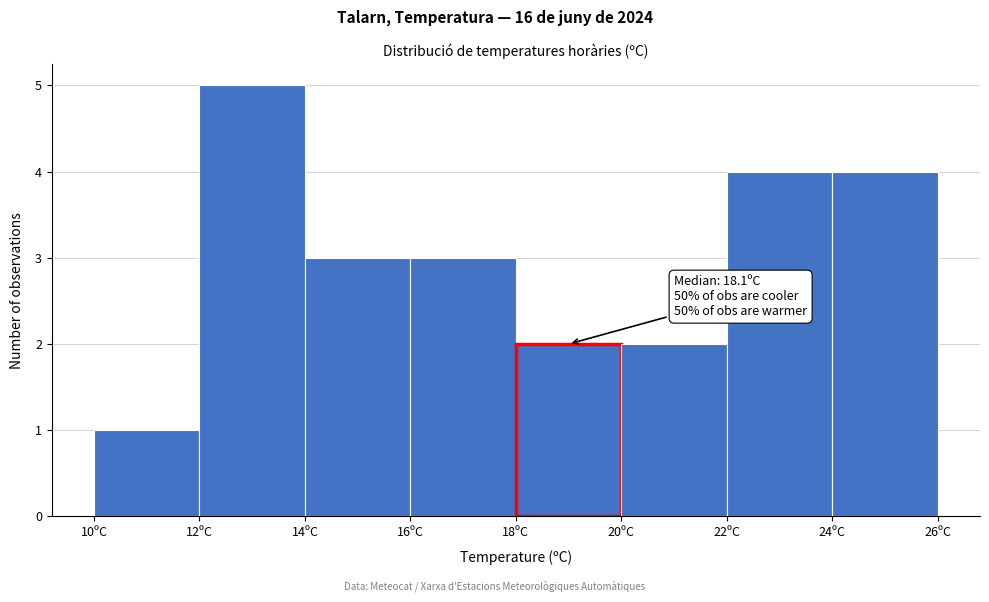

Which range on the x-axis has the tallest bar?

12 to 14